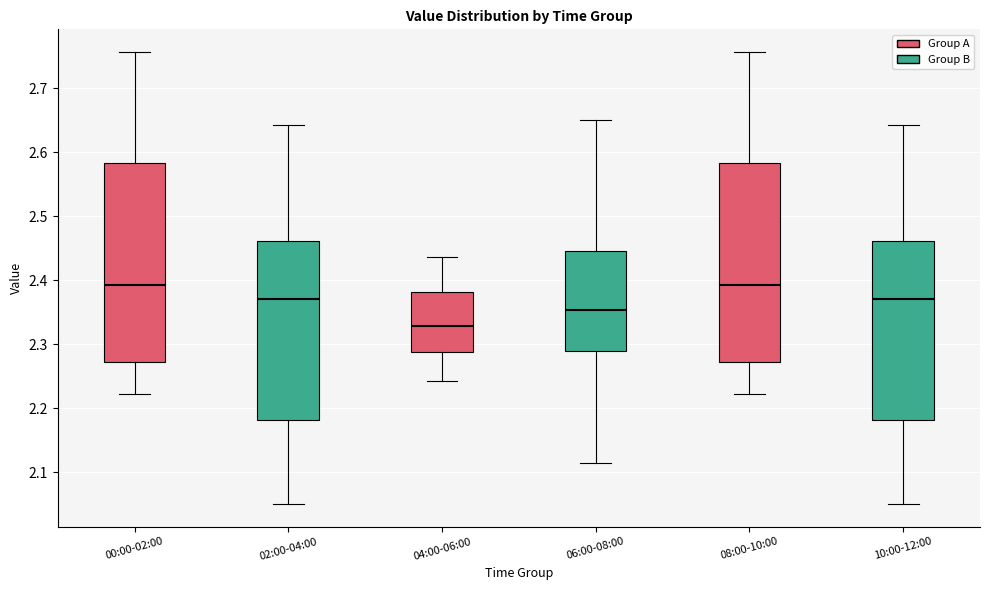

Reading left to right, read every box against the y-axis: the position of its median line, the range the box covers, and the ends of its whiskers. The values are not printed on the chart, so give them approximately, as read against the axis.

00:00-02:00: median 2.39, box 2.27 to 2.58, whiskers 2.22 to 2.76
02:00-04:00: median 2.37, box 2.18 to 2.46, whiskers 2.05 to 2.64
04:00-06:00: median 2.33, box 2.29 to 2.38, whiskers 2.24 to 2.44
06:00-08:00: median 2.35, box 2.29 to 2.45, whiskers 2.11 to 2.65
08:00-10:00: median 2.39, box 2.27 to 2.58, whiskers 2.22 to 2.76
10:00-12:00: median 2.37, box 2.18 to 2.46, whiskers 2.05 to 2.64